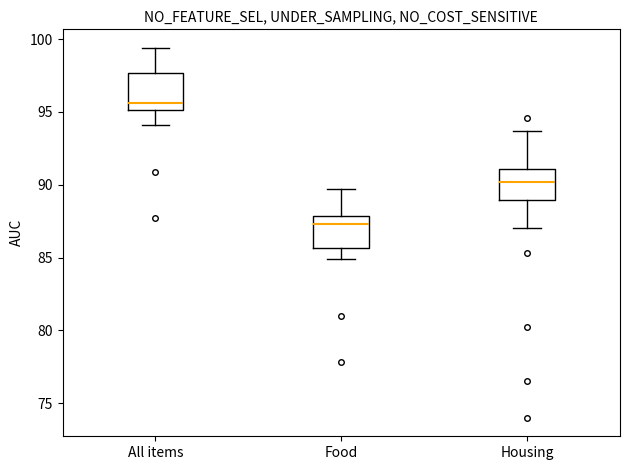

Reading left to right, transcribe this box plot: for each box, give where its median line is, the range the box spans, and where its two whiskers end, as read against the y-axis. The values are not printed on the chart, so give them approximately, as read against the axis.

All items: median 95.5, box 95.0 to 97.5, whiskers 94.0 to 99.5
Food: median 87.5, box 85.5 to 88.0, whiskers 85.0 to 89.5
Housing: median 90.0, box 89.0 to 91.0, whiskers 87.0 to 93.5